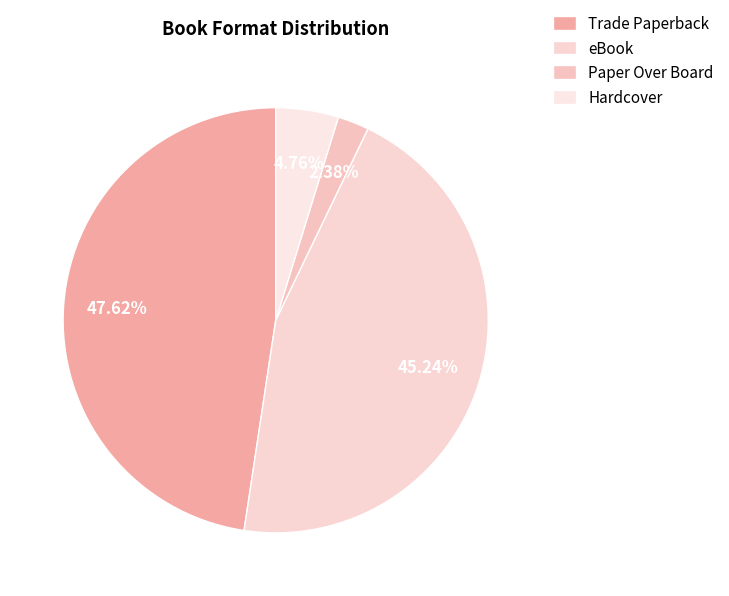

Which category has the smallest portion of the pie?

Paper Over Board